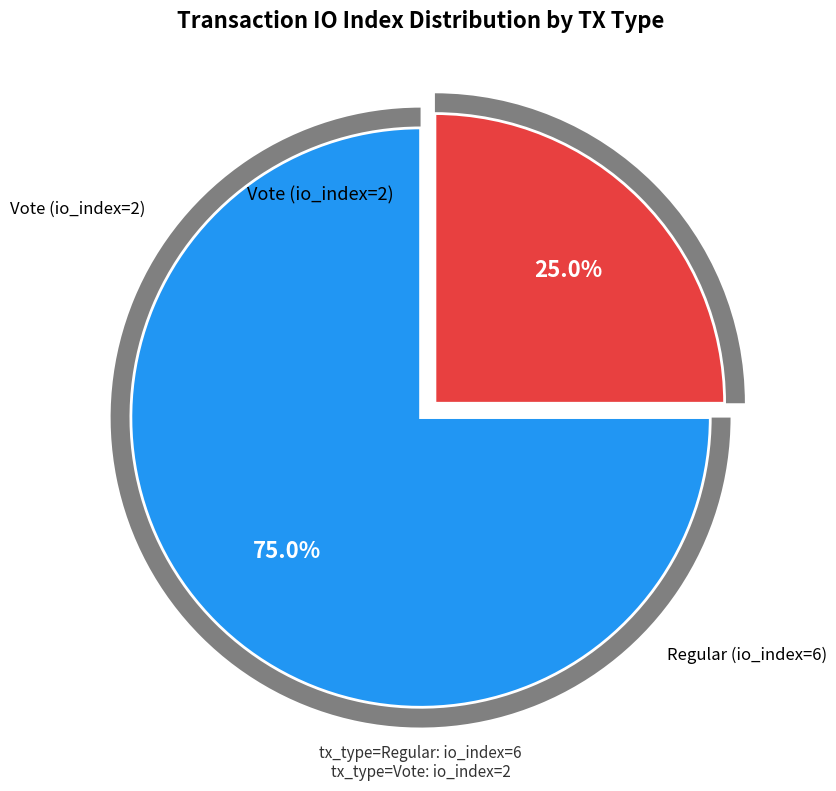

Is there any slice that represents more than half of the pie?

Yes